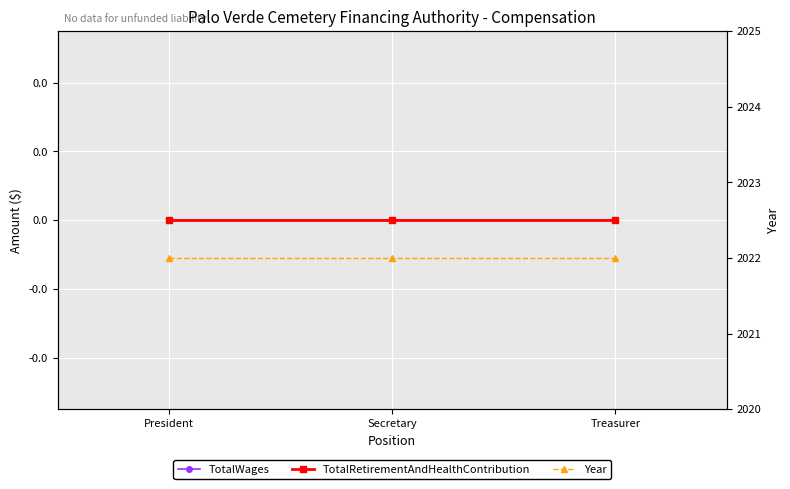

What are all the series names shown in the legend?

TotalWages, TotalRetirementAndHealthContribution, Year